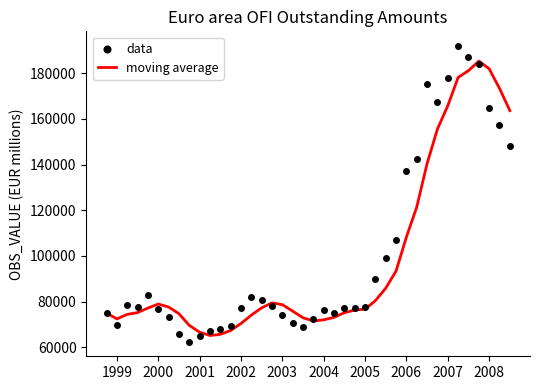

What is the minimum value for moving average?

65152.8